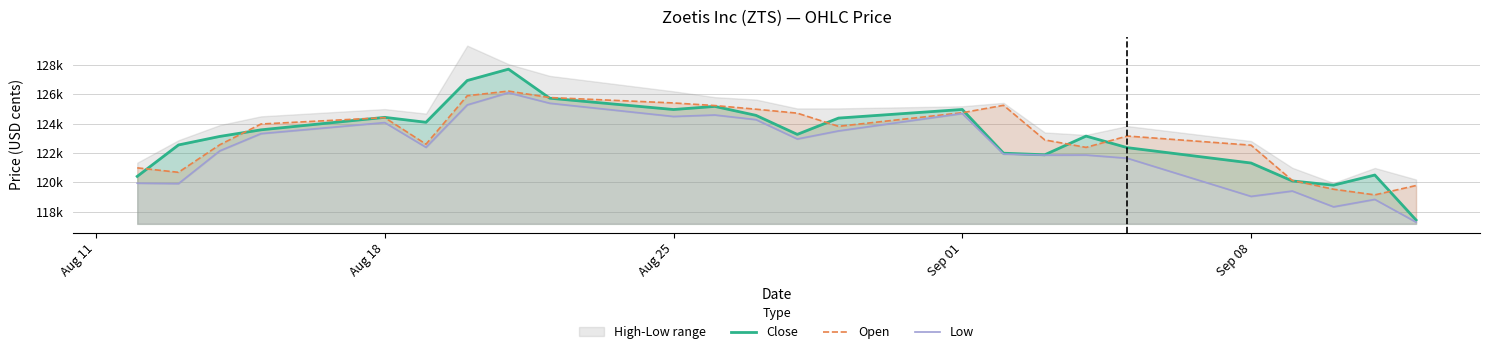

What is the highest value of the Open series?

126207